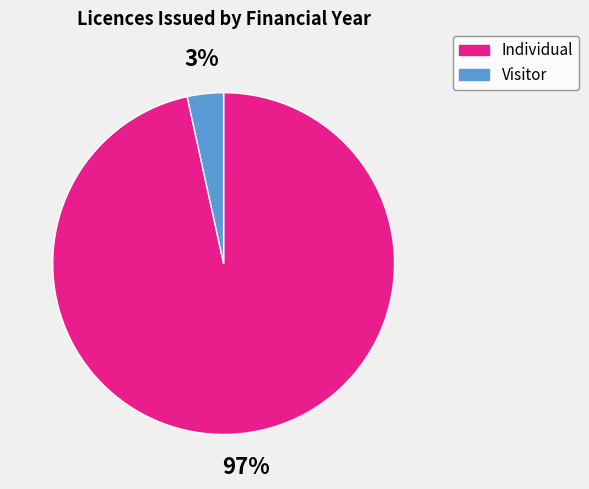

To the nearest percent, what is the average slice percentage?

50%